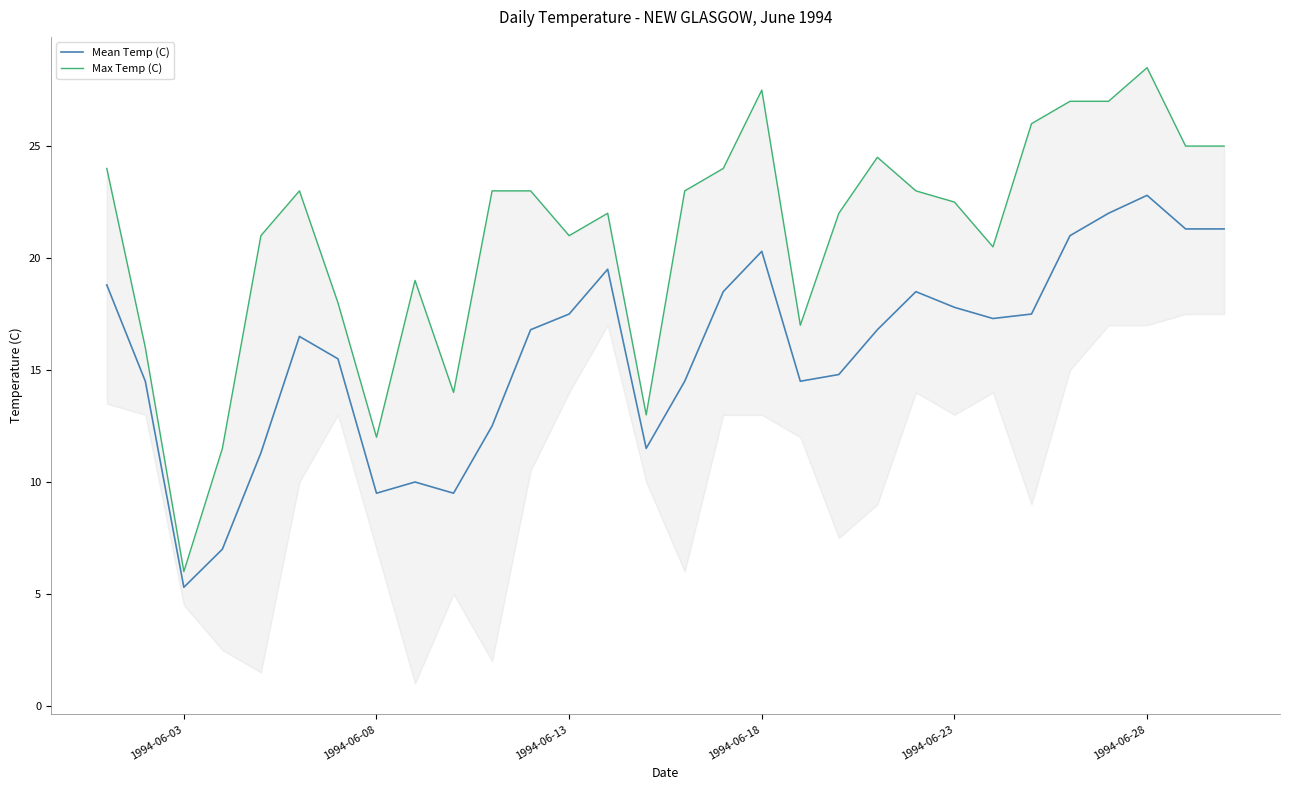

What is the highest value of the Mean Temp (C) series?

22.8